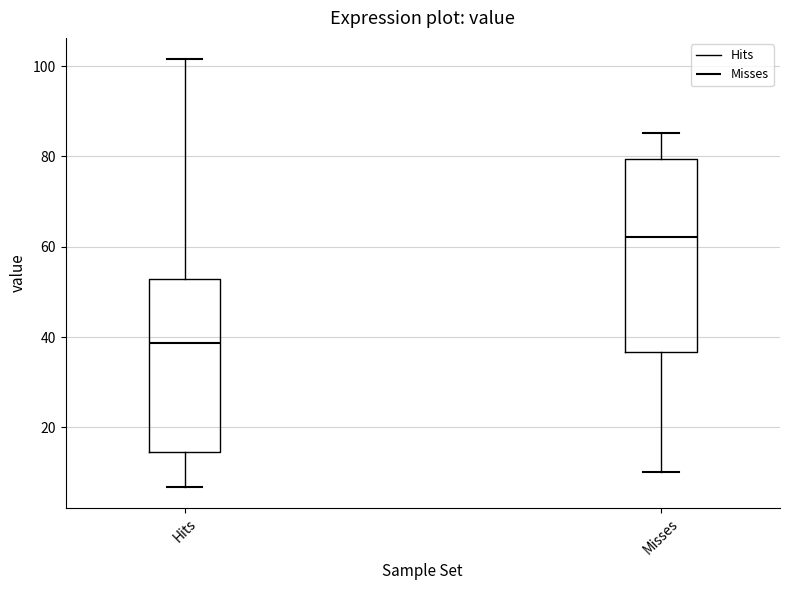

Which box's median line is the highest?

Misses